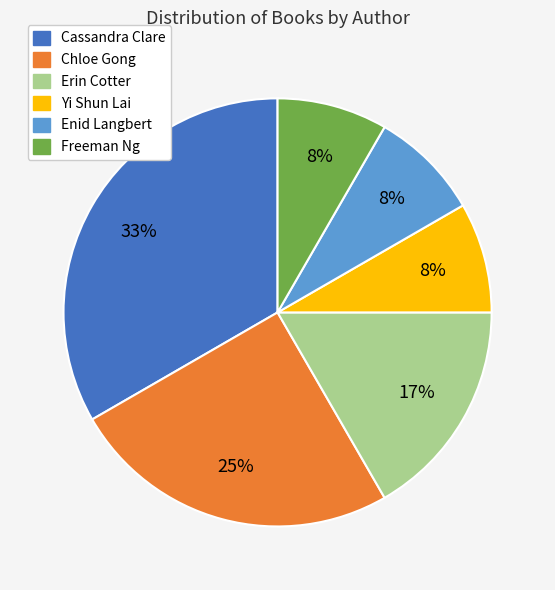

Is there any slice that represents more than half of the pie?

No